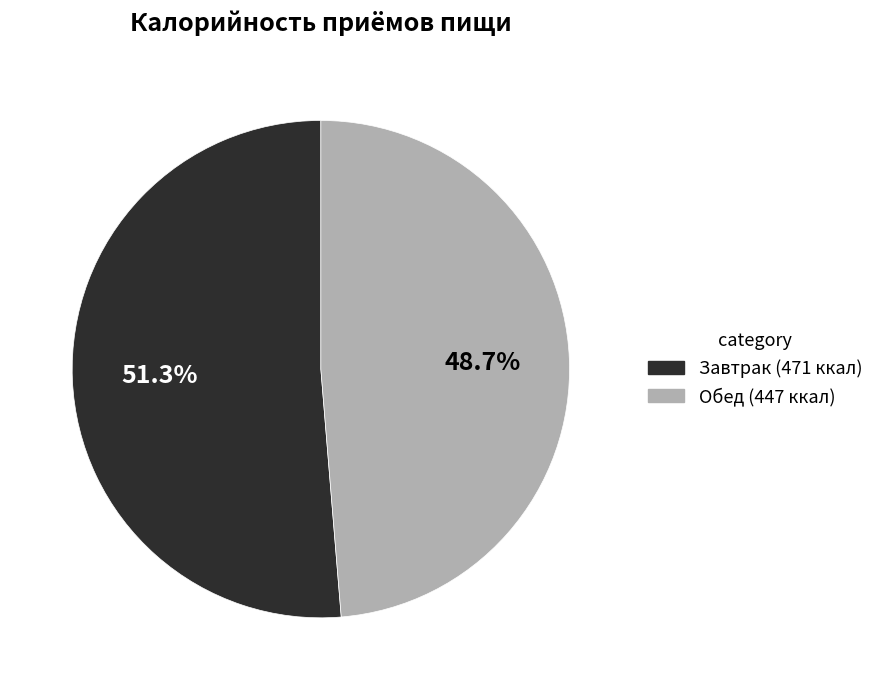

Is there a majority slice in this chart?

Yes